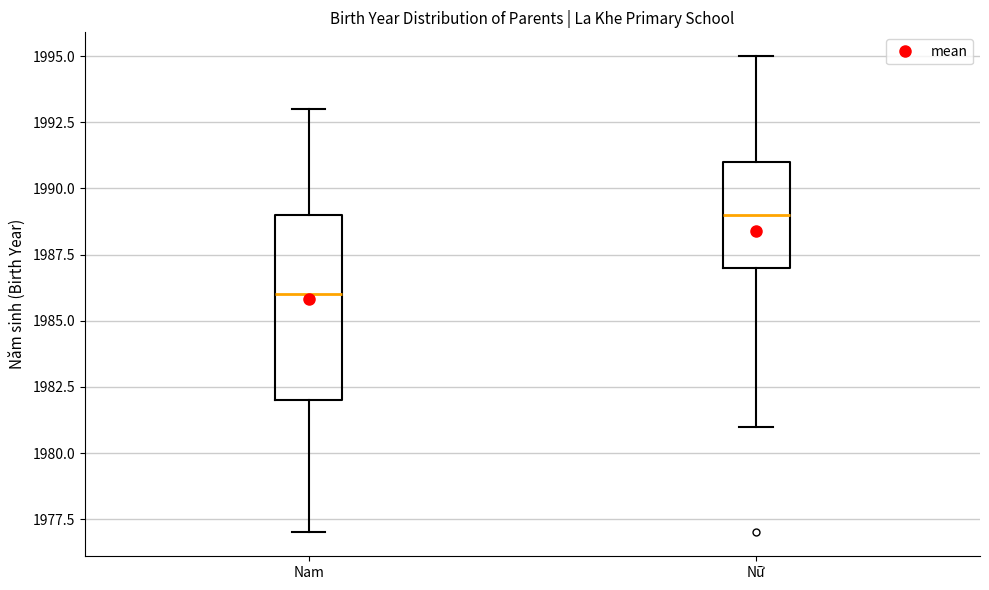

Reading left to right, read every box against the y-axis: the position of its median line, the range the box covers, and the ends of its whiskers. The values are not printed on the chart, so give them approximately, as read against the axis.

Nam: median 1986, box 1982 to 1989, whiskers 1977 to 1993
Nữ: median 1989, box 1987 to 1991, whiskers 1981 to 1995